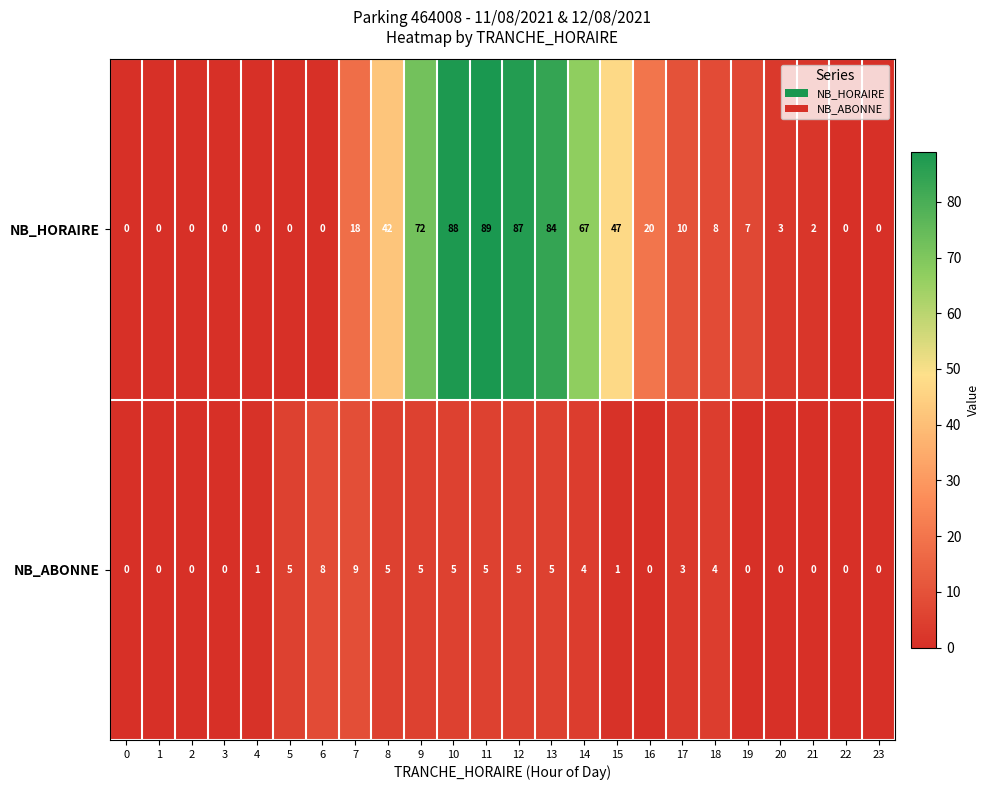

Between 4 and 21, which series saw the biggest shift?

NB_HORAIRE